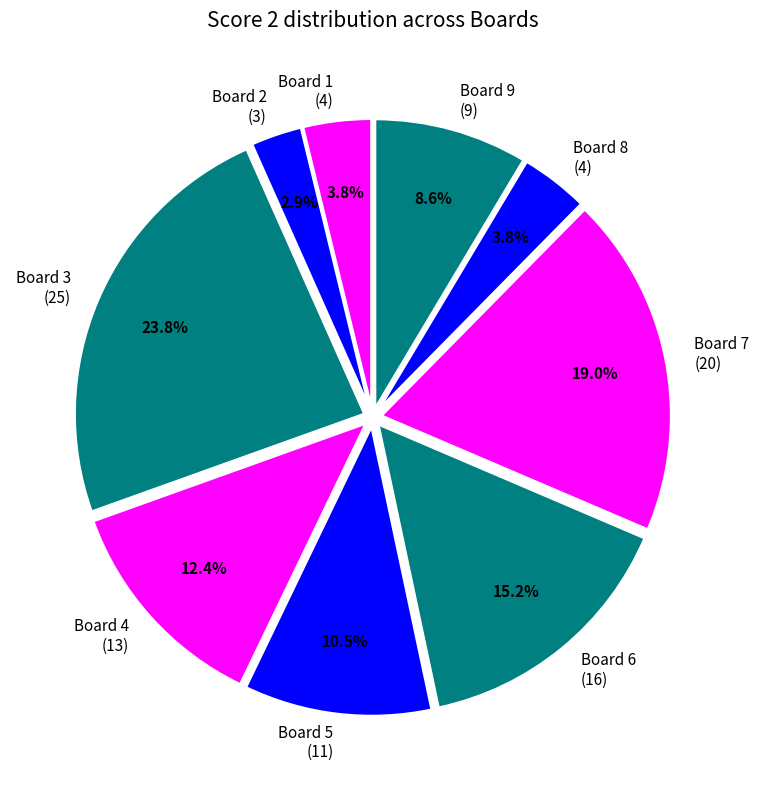

Which has a higher value, Board 7 (20) or Board 1 (4)?

Board 7 (20)